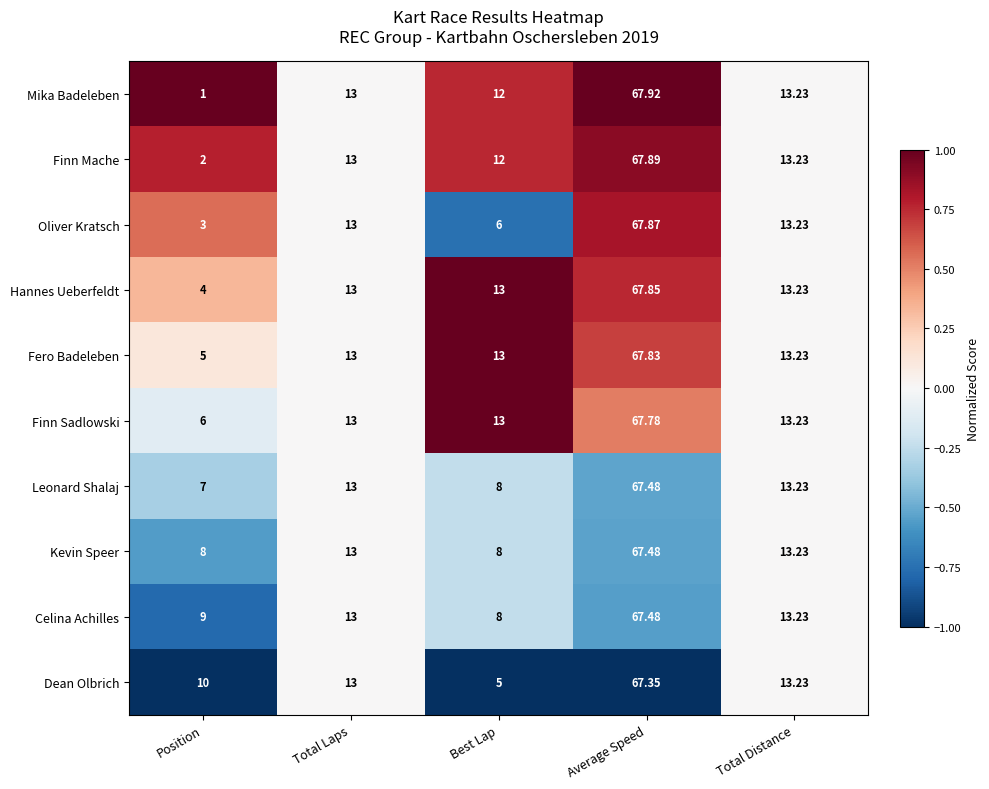

Which series changed the most between Best Lap and Total Distance?

Dean Olbrich